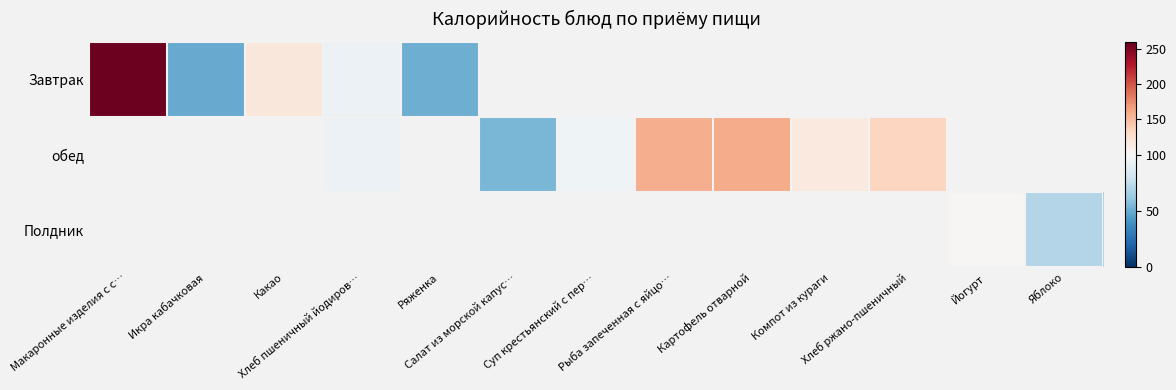

At which label does обед first exceed 54?

Хлеб пшеничный йодиров…